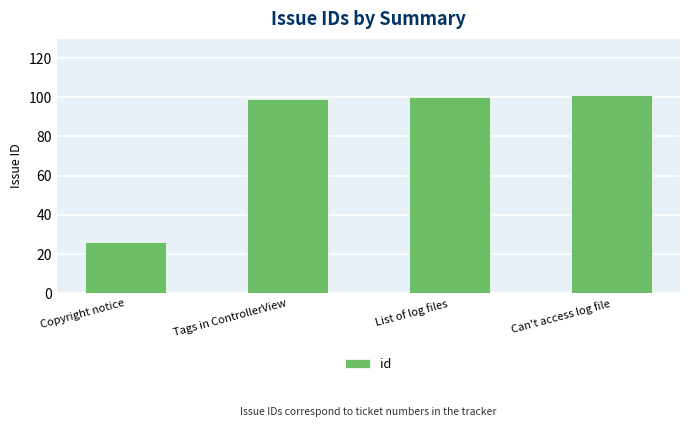

Approximately how many times larger is the value at Tags in ControllerView compared to Copyright notice?

3.8